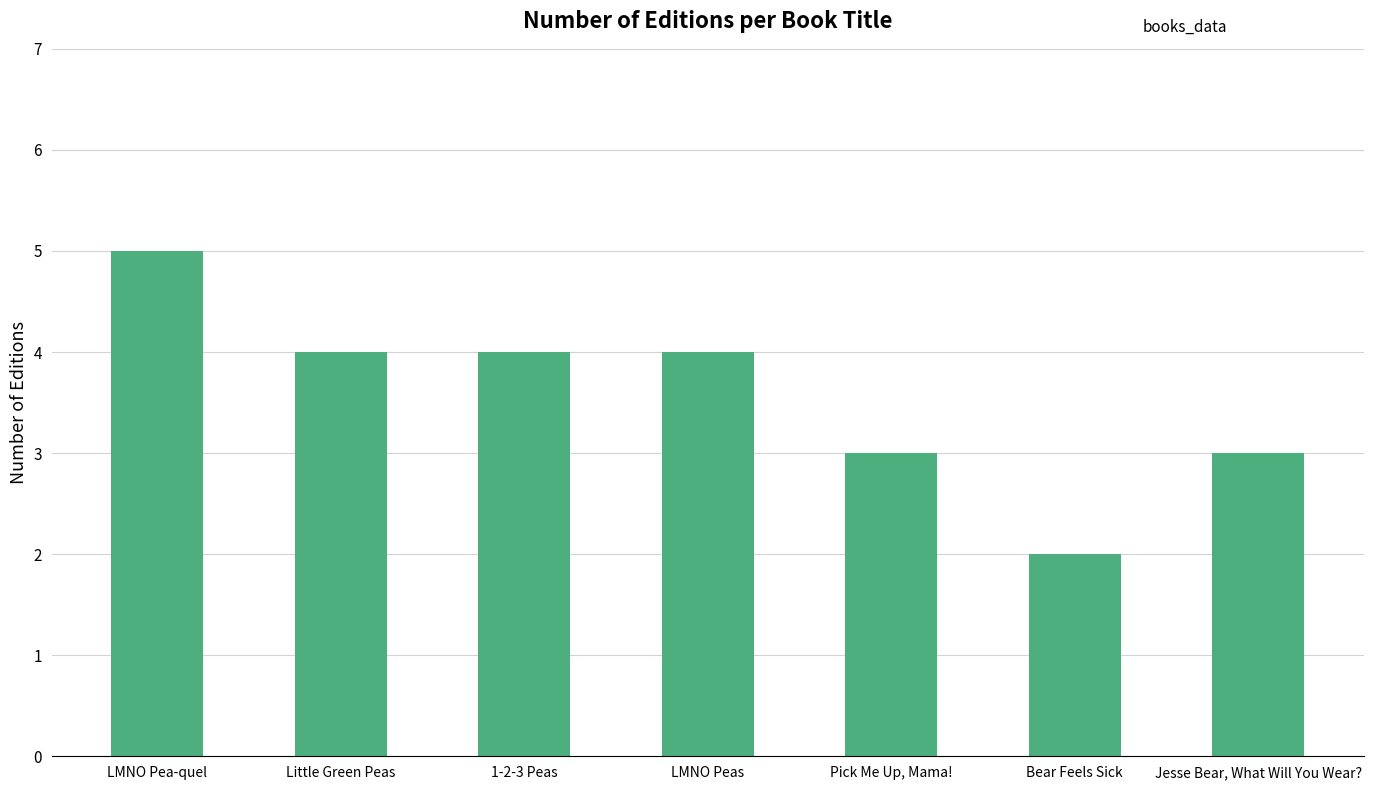

Is it true that the value at Little Green Peas is 4?

True